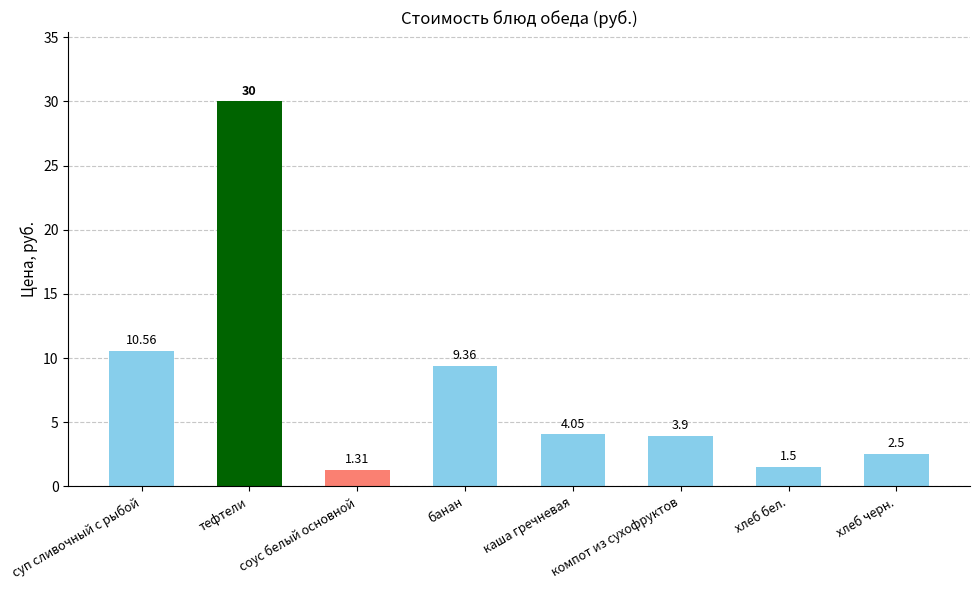

List the labels in order of value, largest first.

тефтели, суп сливочный с рыбой, банан, каша гречневая, компот из сухофруктов, хлеб черн., хлеб бел., соус белый основной